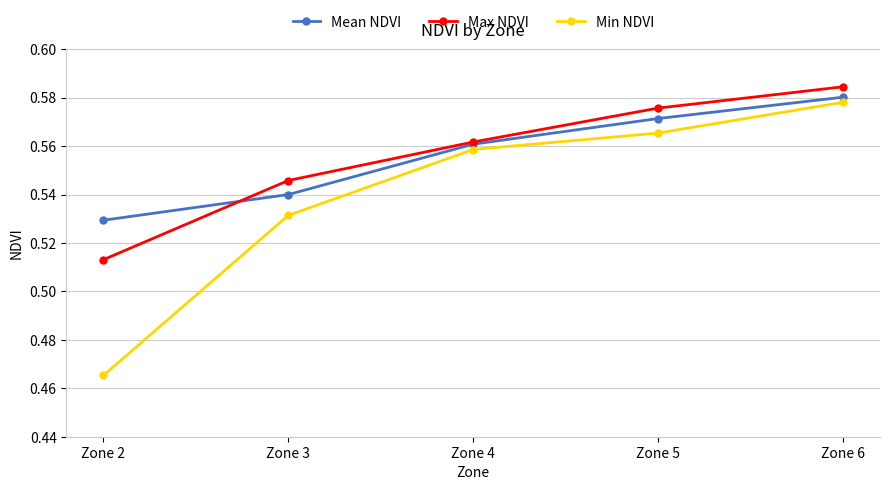

Which series has the largest range (max minus min)?

Min NDVI